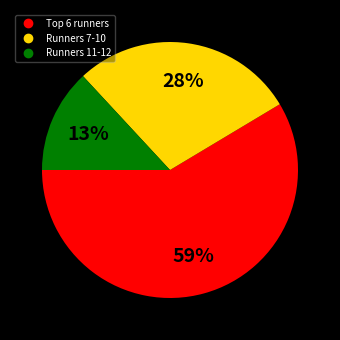

Is there a majority slice in this chart?

Yes